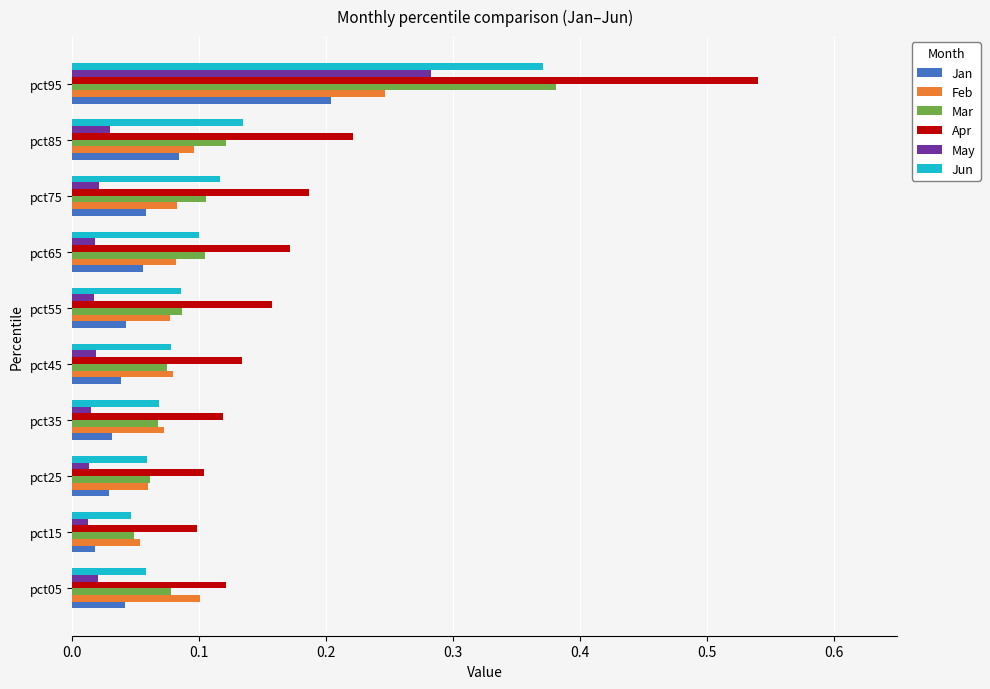

Which series has the largest range (max minus min)?

Apr